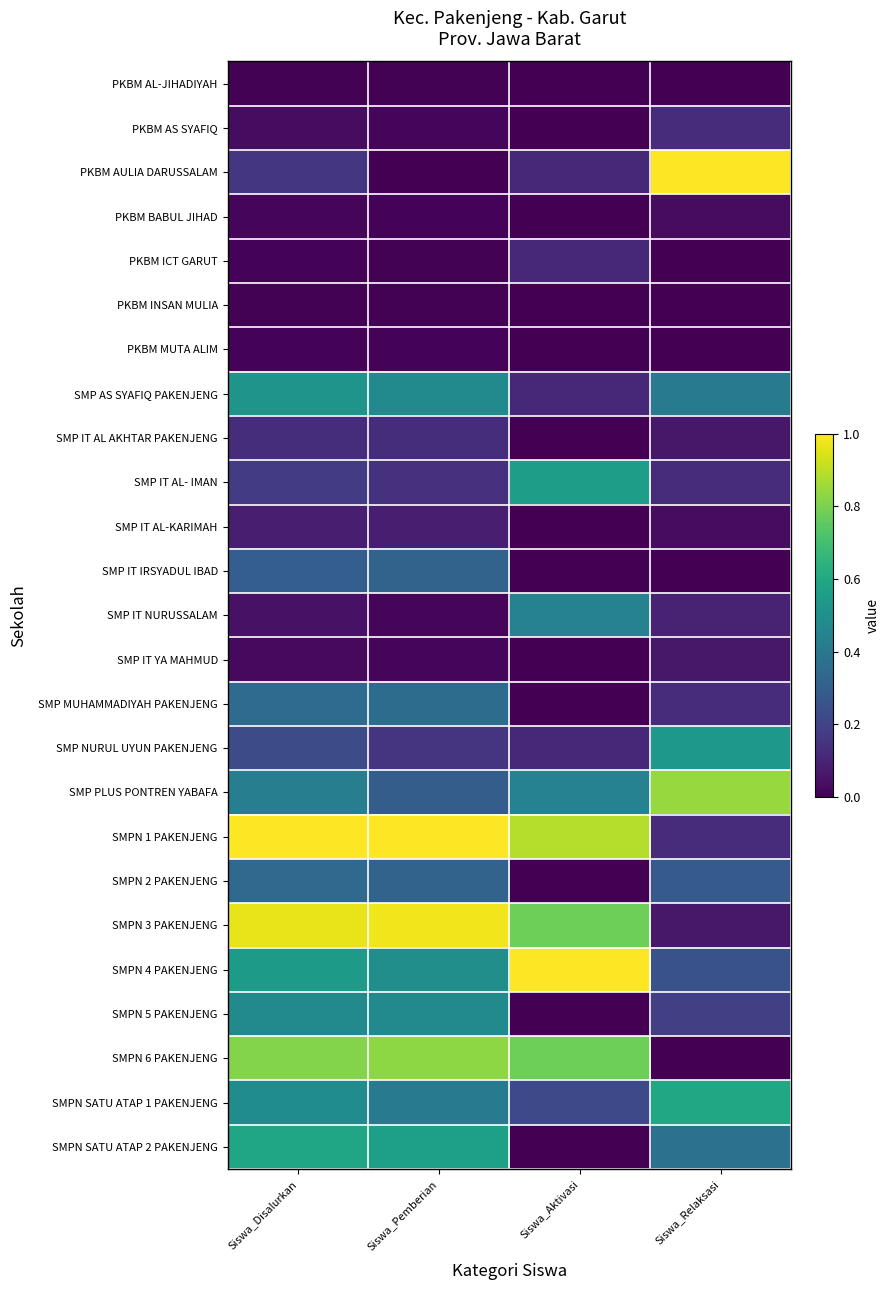

At which category does the chart reach its peak across all series?

Siswa_Relaksasi